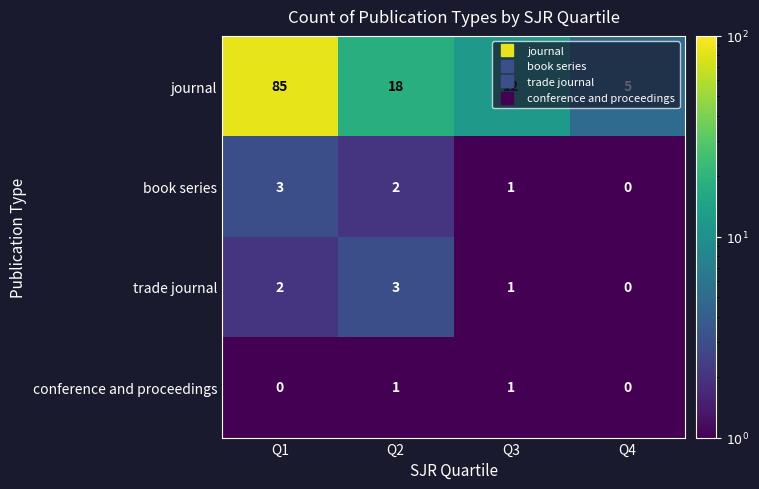

What is the difference between the maximum and minimum values in the book series series?

3